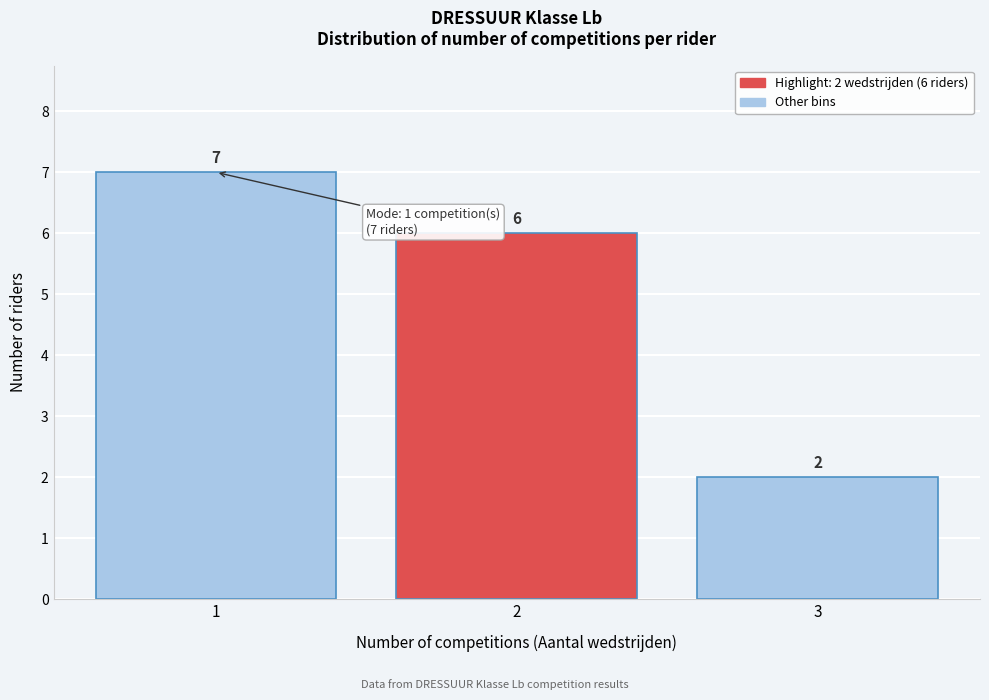

Over which range of the x-axis is the bar tallest?

0.5 to 1.5